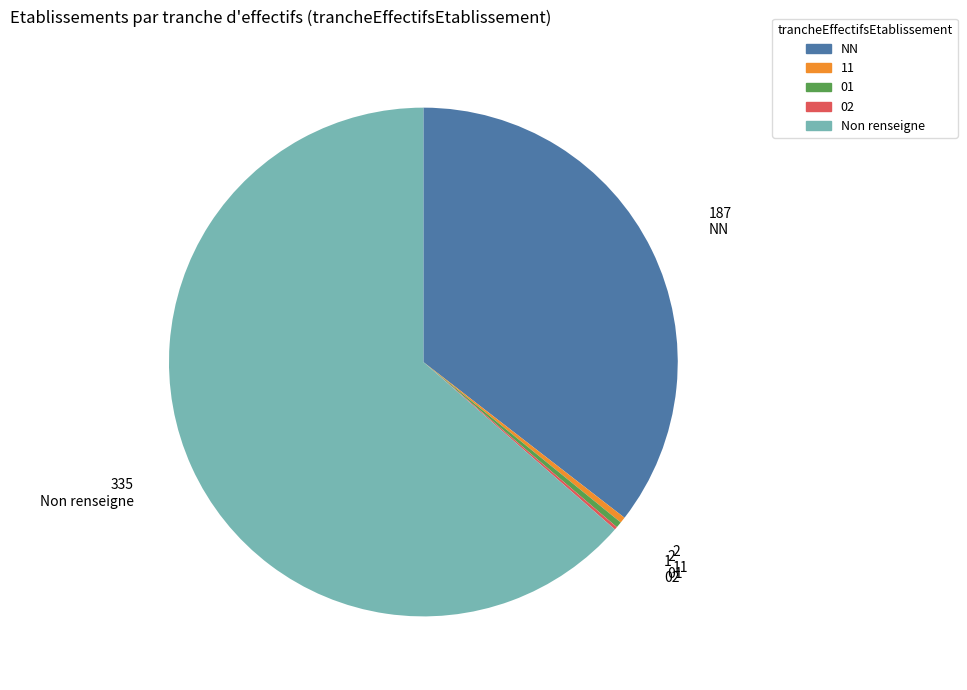

Approximately how many times larger is the value at NN compared to 11?

93.5